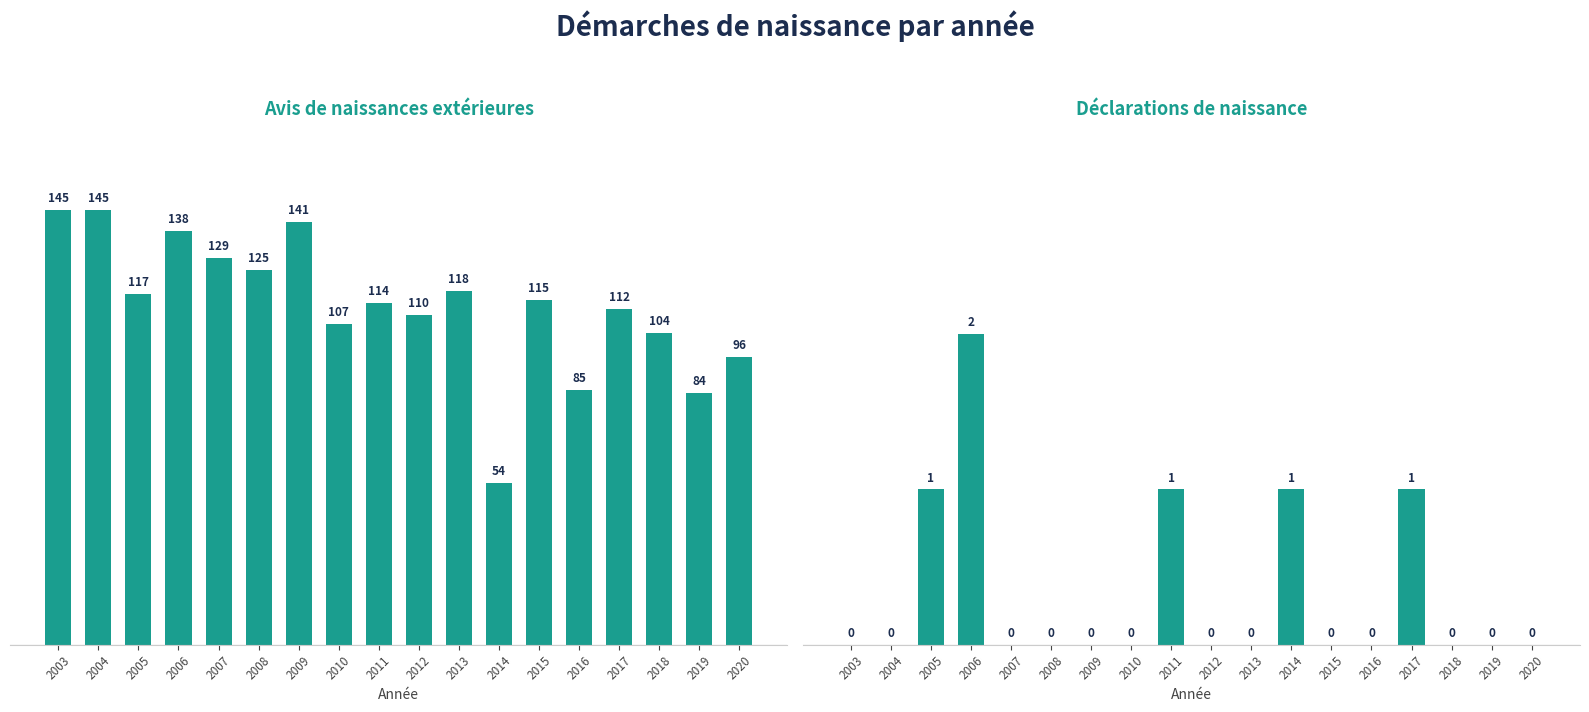

What is the difference between the highest and lowest values at 2016?

85